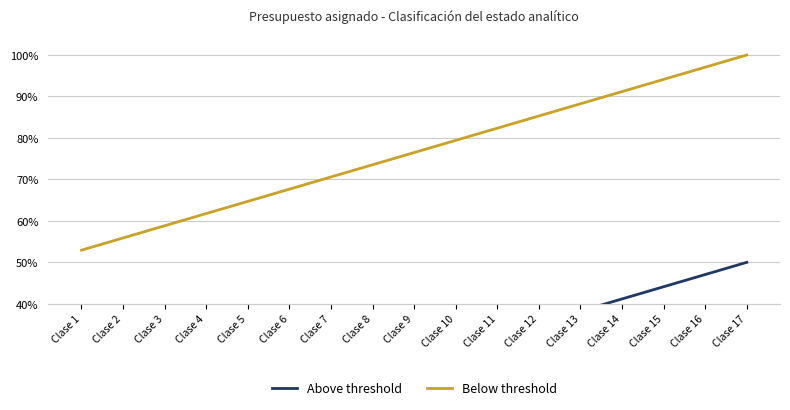

Between Clase 3 and Clase 12, which is larger?

Clase 12